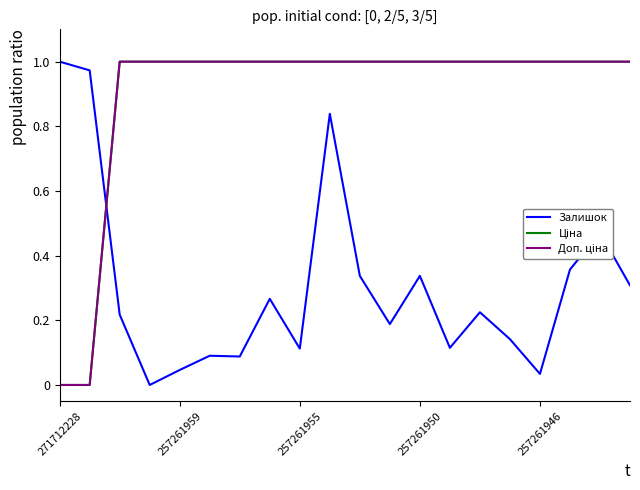

What is the value of the Залишок point at the 11th from the left?

0.3